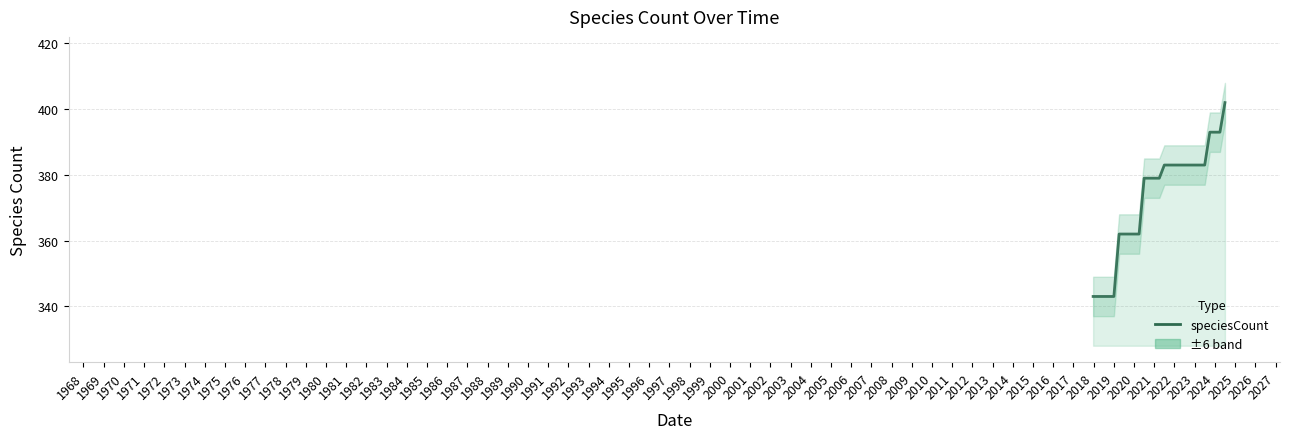

What is the sum of all values?

10069